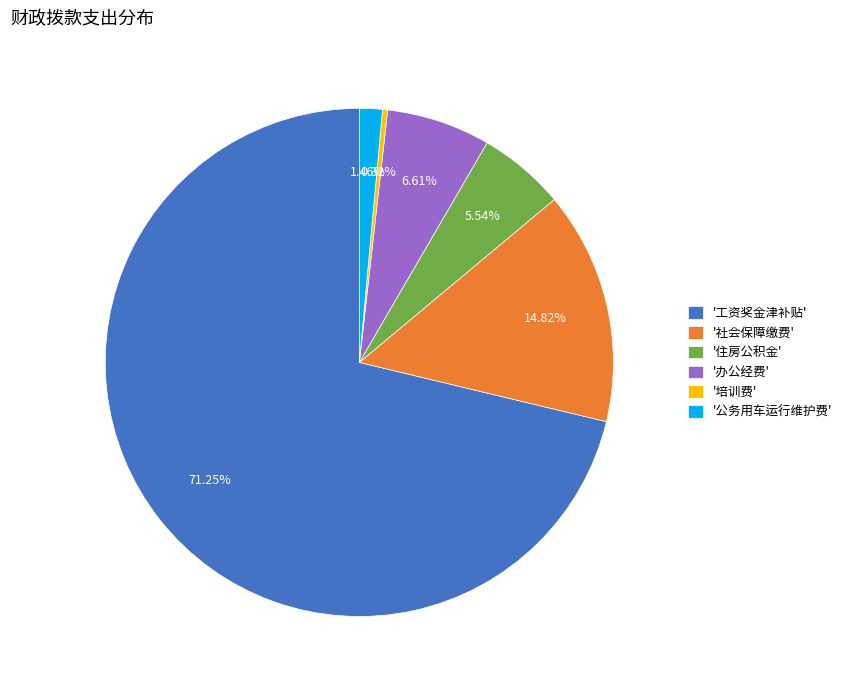

Is the sum of '工资奖金津补贴' and '社会保障缴费' greater than half?

Yes